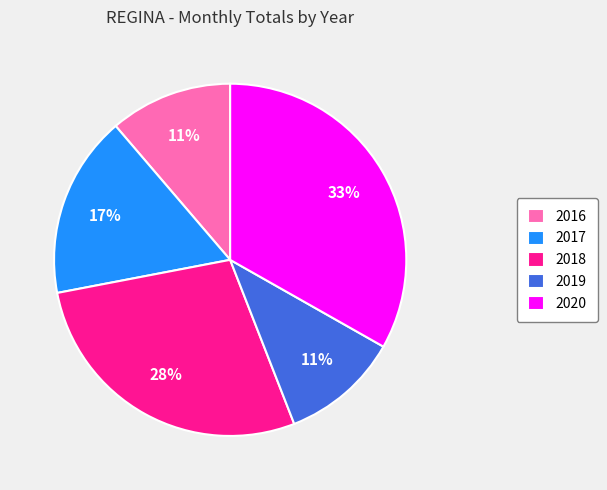

Count the number of slices in the pie.

5